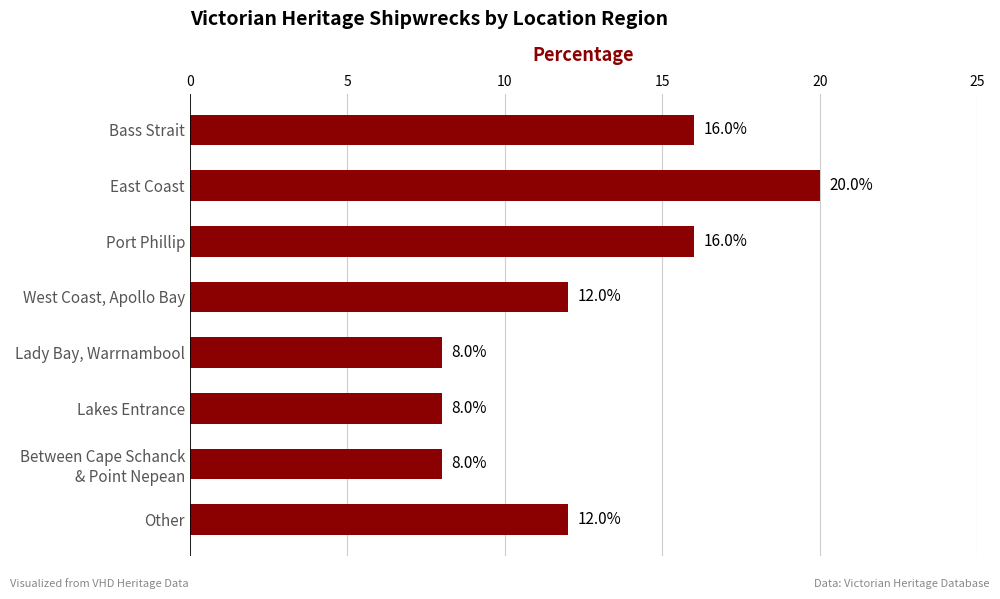

What is the change in value from Bass Strait to Other?

-4